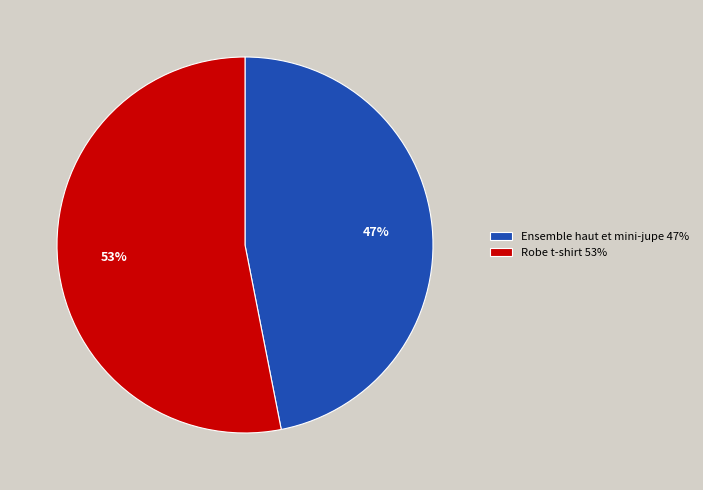

Rank the categories by value from highest to lowest.

Robe t-shirt, Ensemble haut et mini-jupe